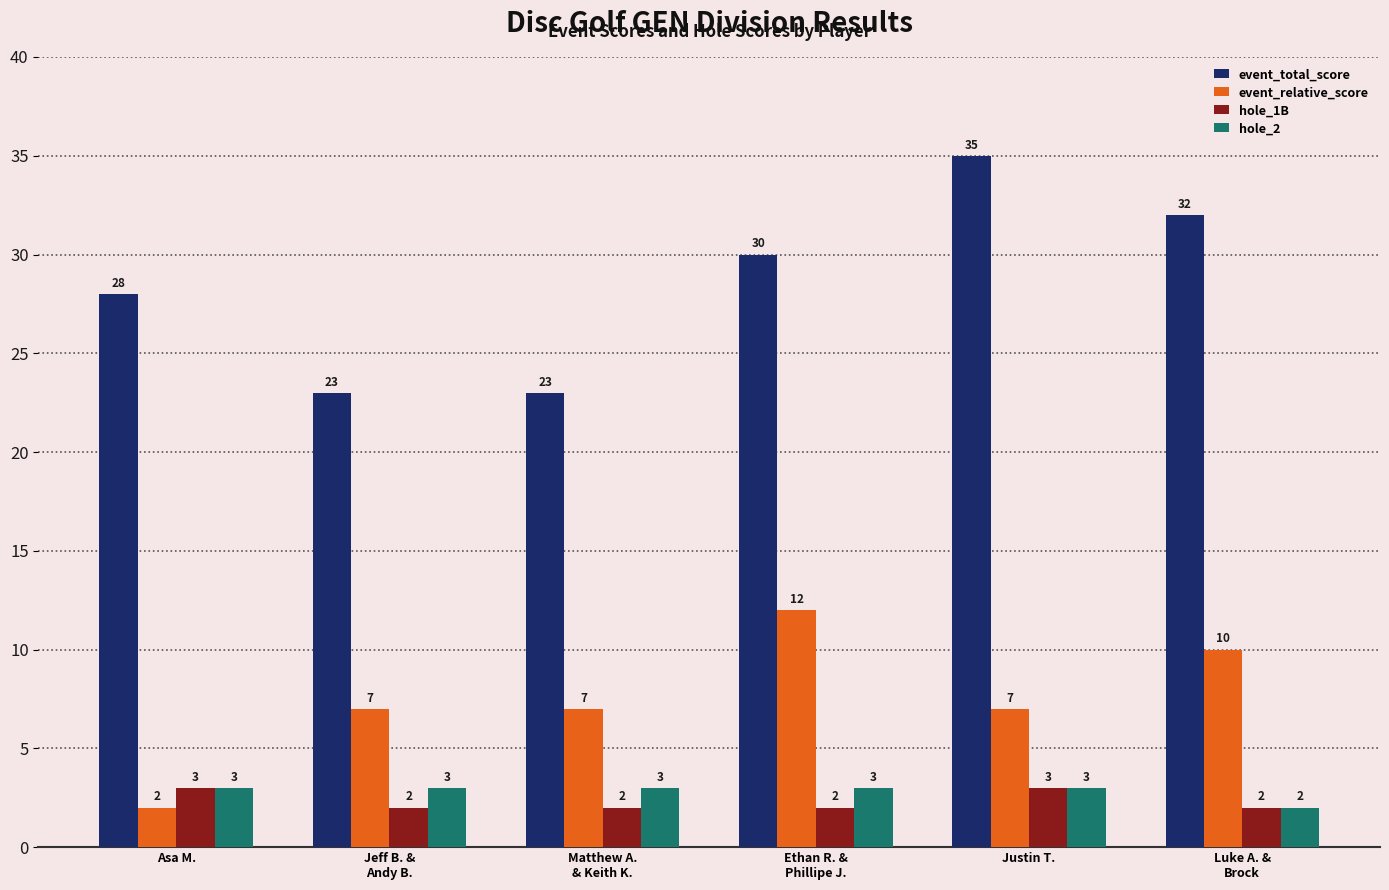

What is the label of the 6th bar from the right?

Asa M.